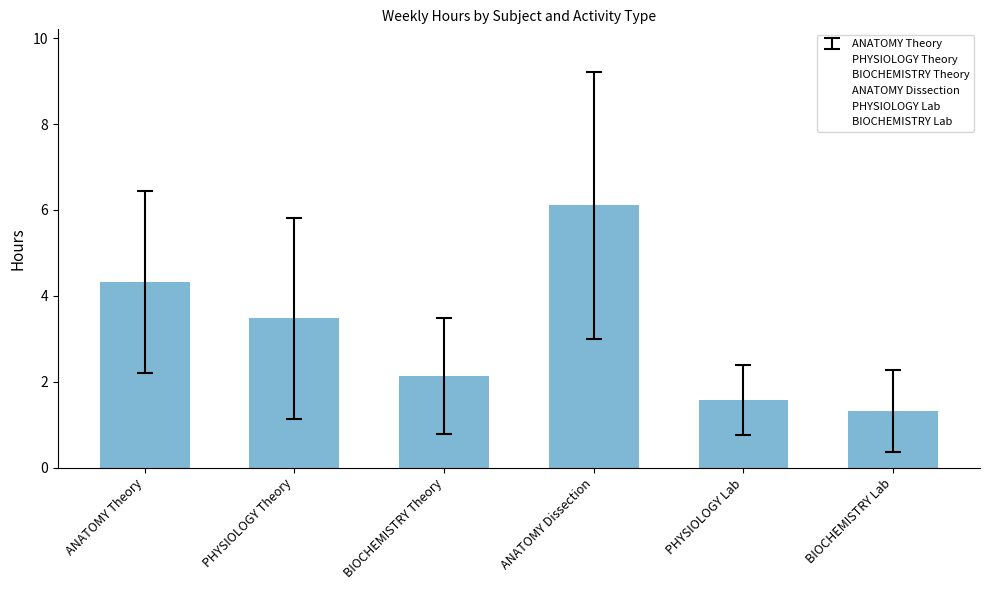

At which category does the chart reach its minimum across all series?

BIOCHEMISTRY Lab